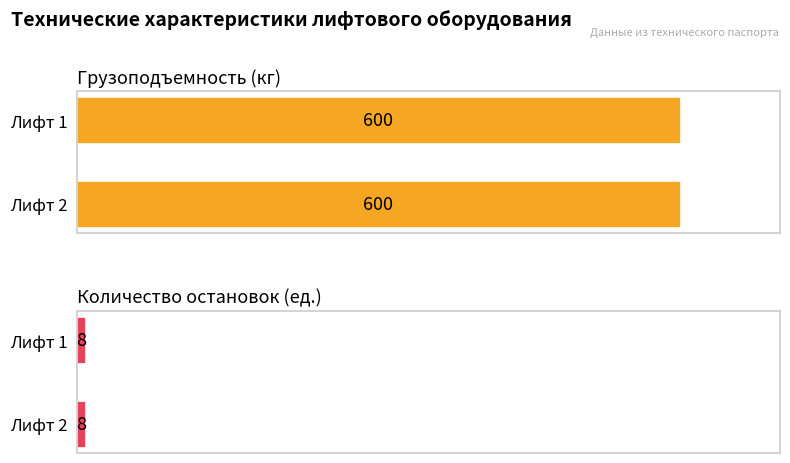

Which has a higher value, Лифт 1 or Лифт 2?

Лифт 1